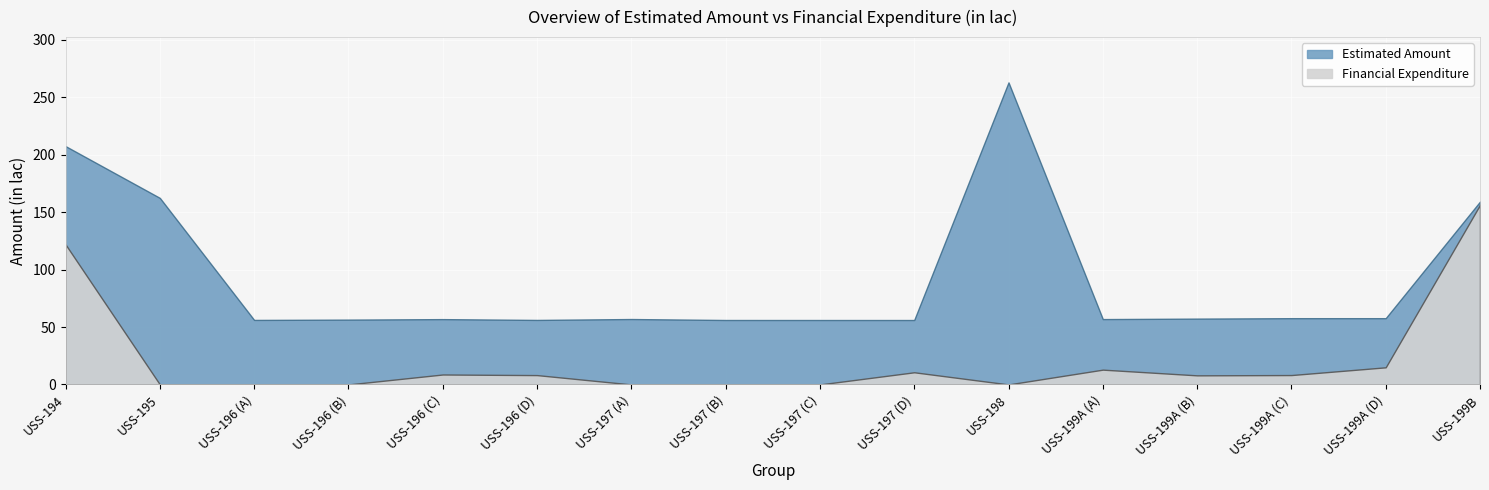

At which category is the sum across all series the highest?

USS-194